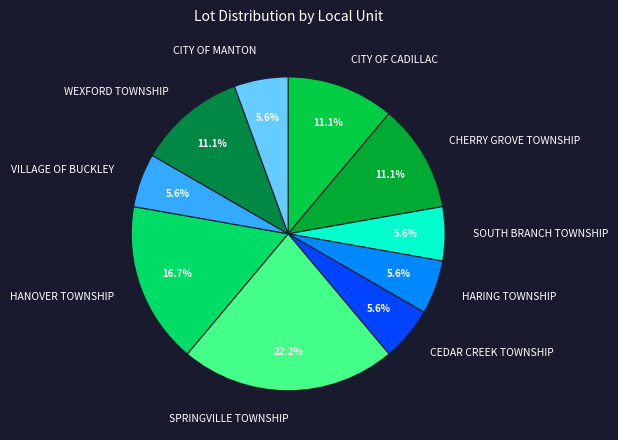

Does CITY OF MANTON account for over 50% of the chart?

No